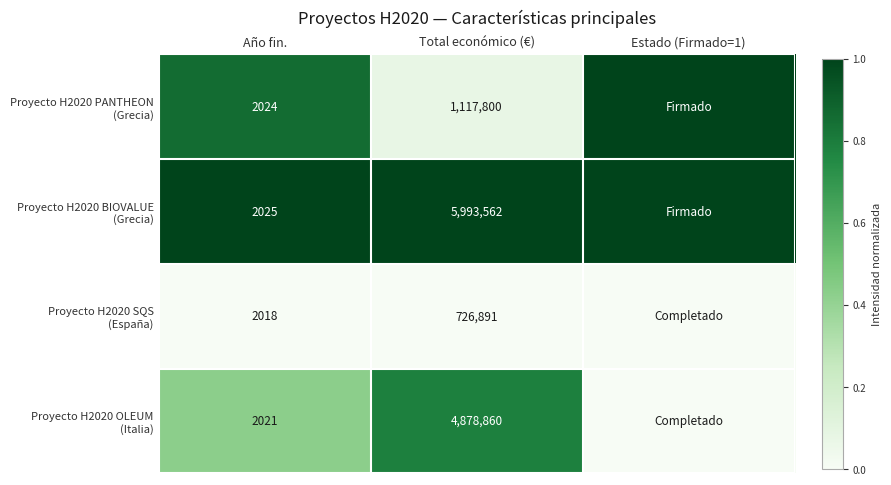

What is the total value across all series at Total económico (€)?

12717113